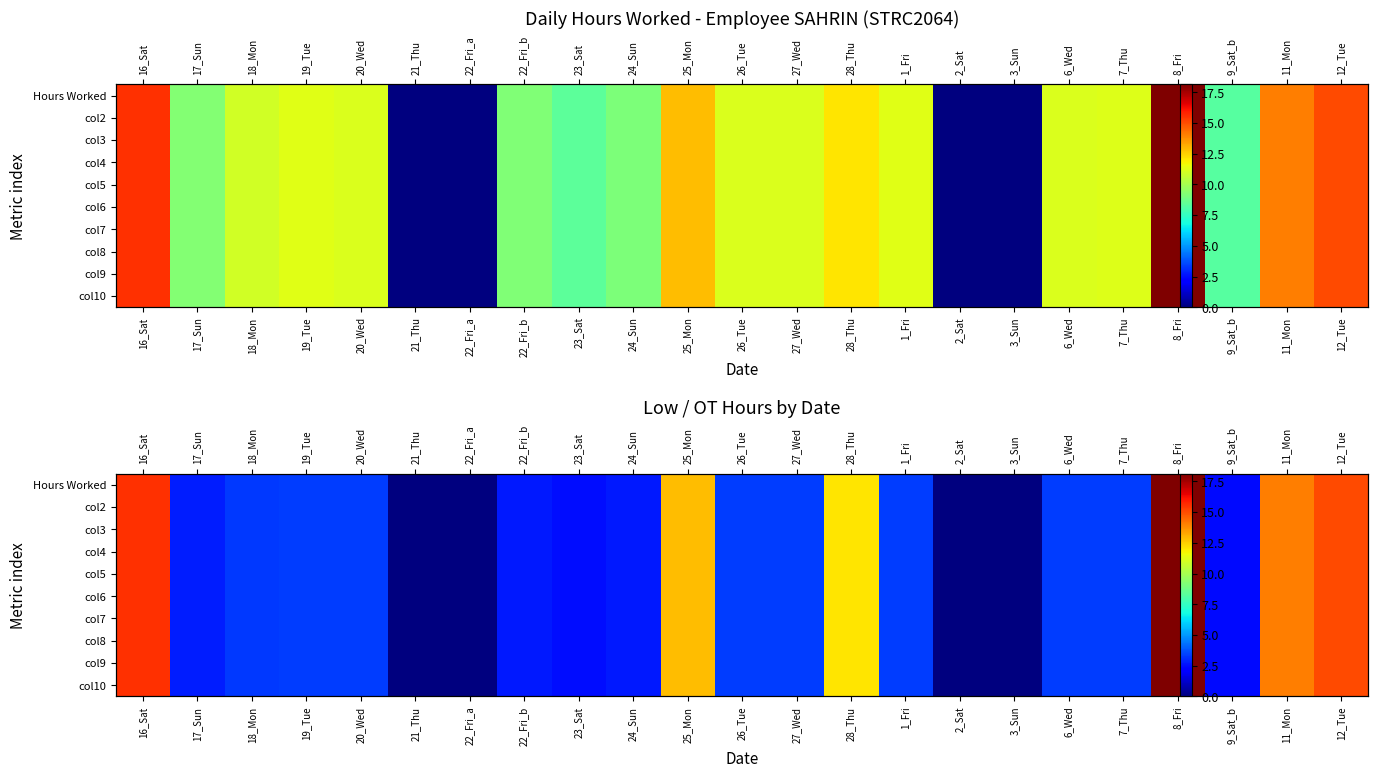

The col7 series shows 24.4 at 12_Tue. True or false?

False